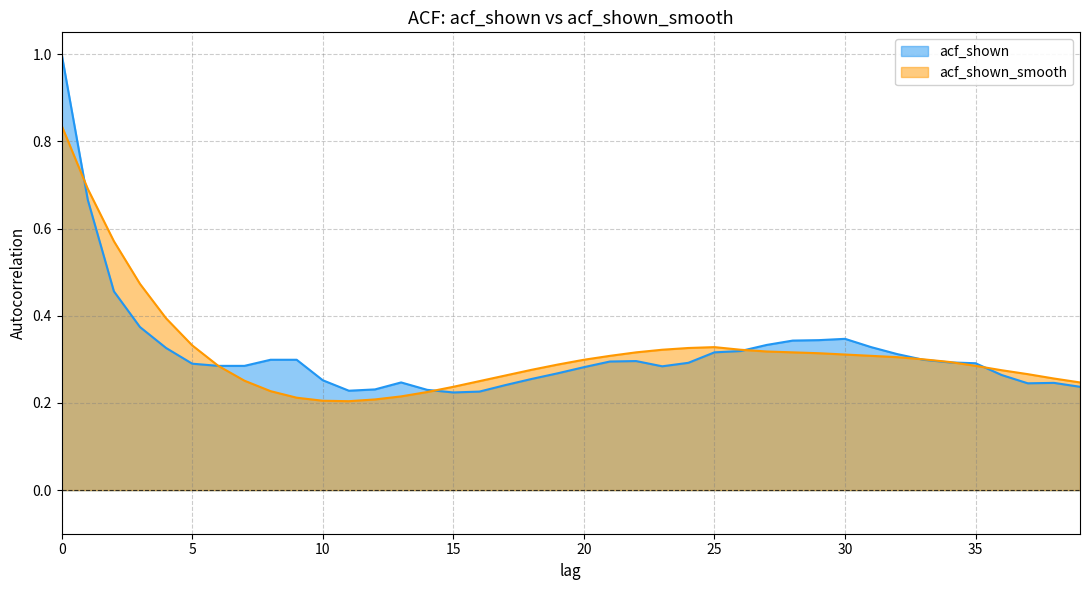

What is the average value of the acf_shown_smooth series?

0.3